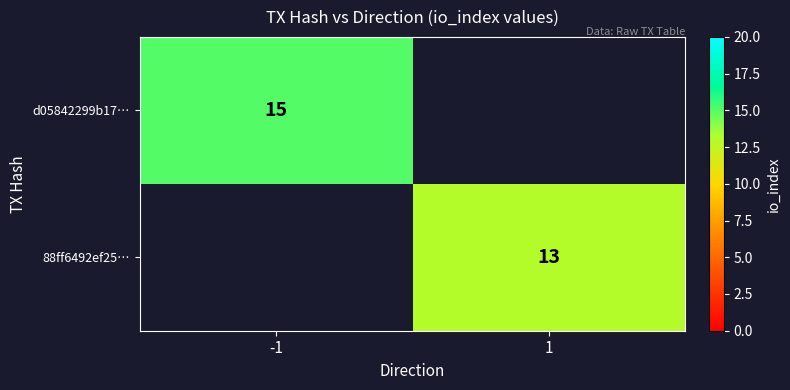

Between 1 and -1, which is larger?

-1